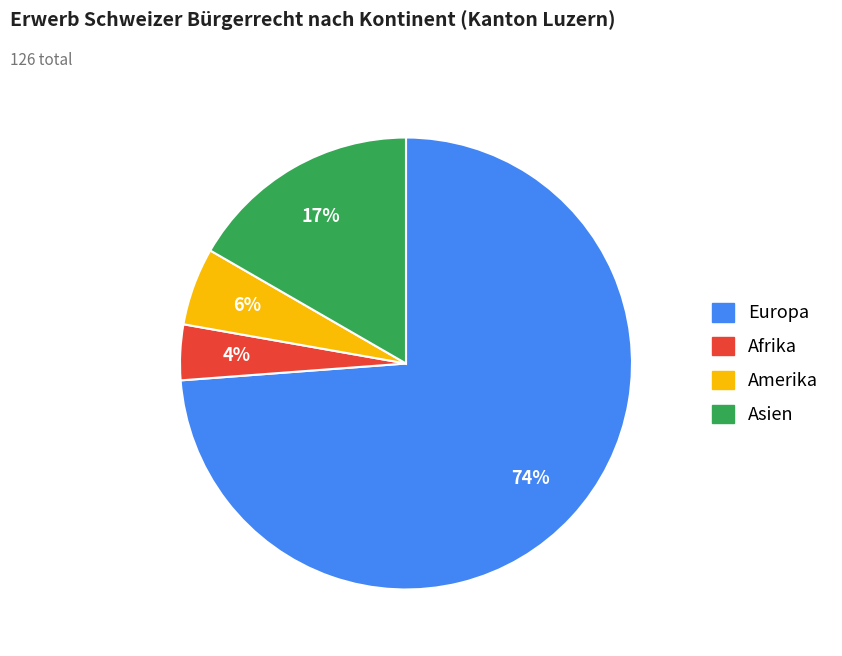

Count the number of slices in the pie.

4